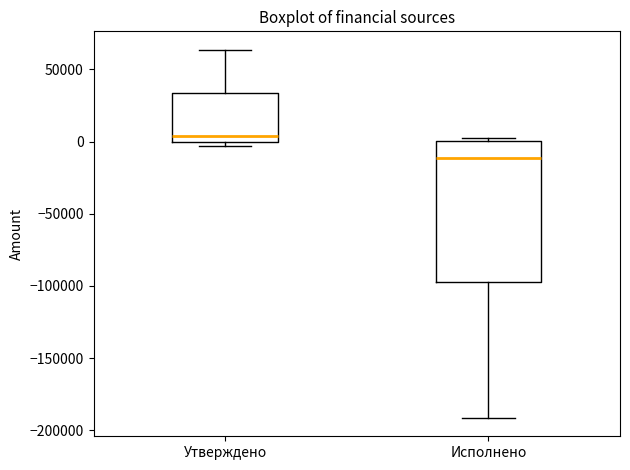

Which box's median line is the highest?

Утверждено